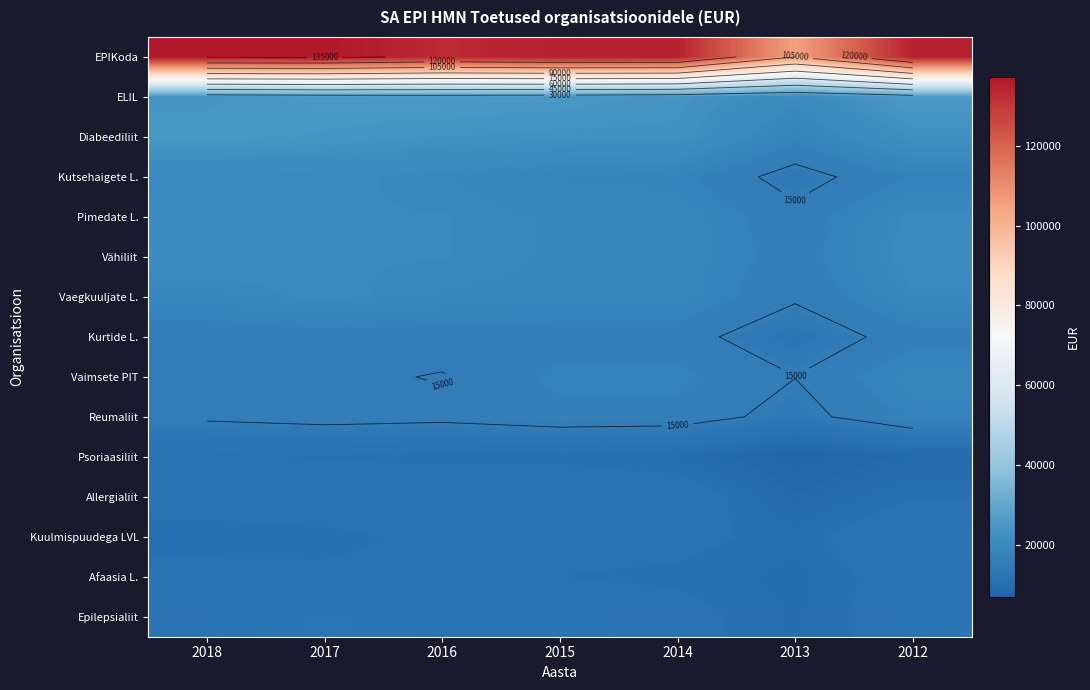

Which label corresponds to the smallest value in the chart?

2013